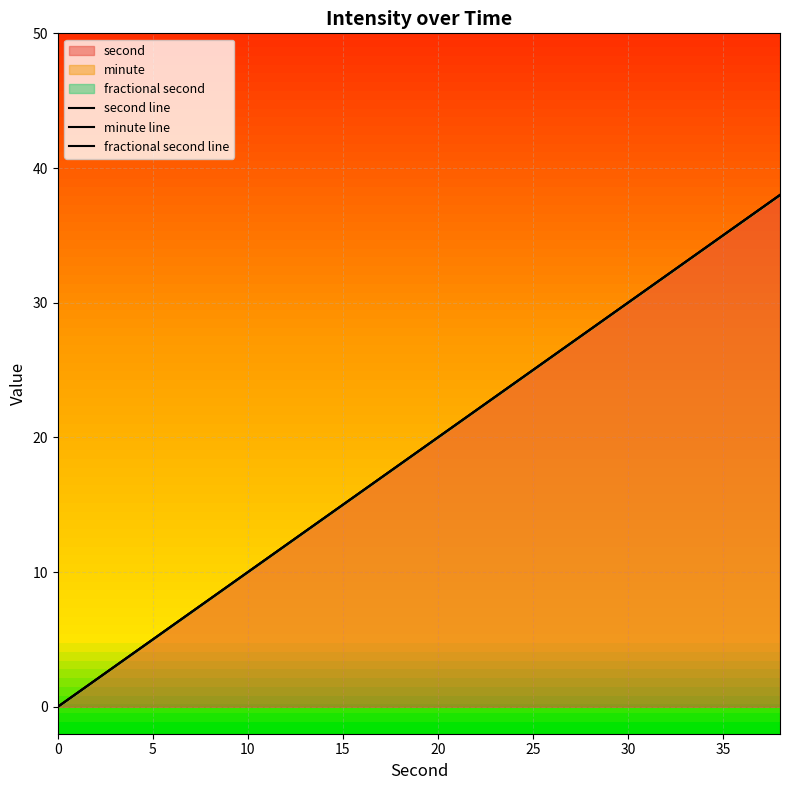

Rank the series by their maximum value, from highest to lowest.

second line, minute line, fractional second line